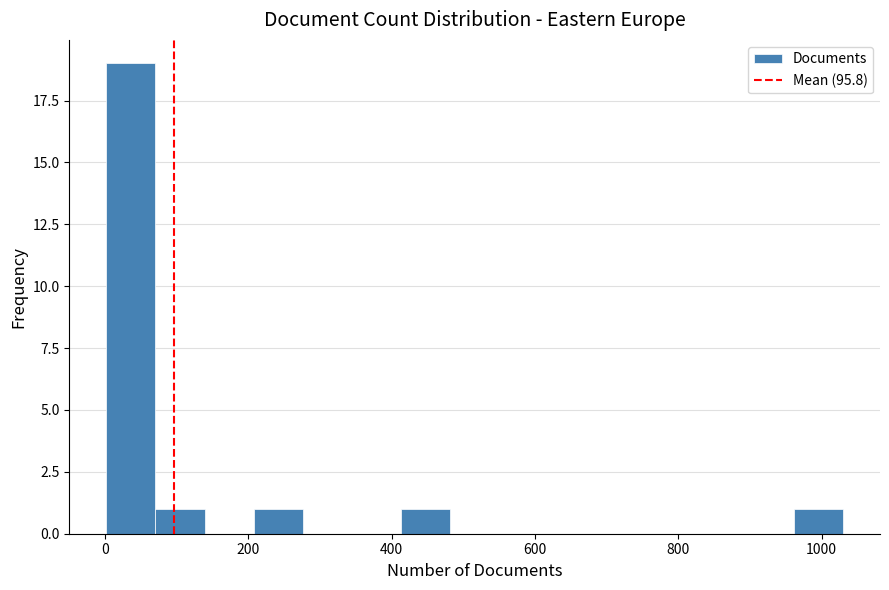

Read against the x-axis, roughly where is the centre of the tallest bar?

40